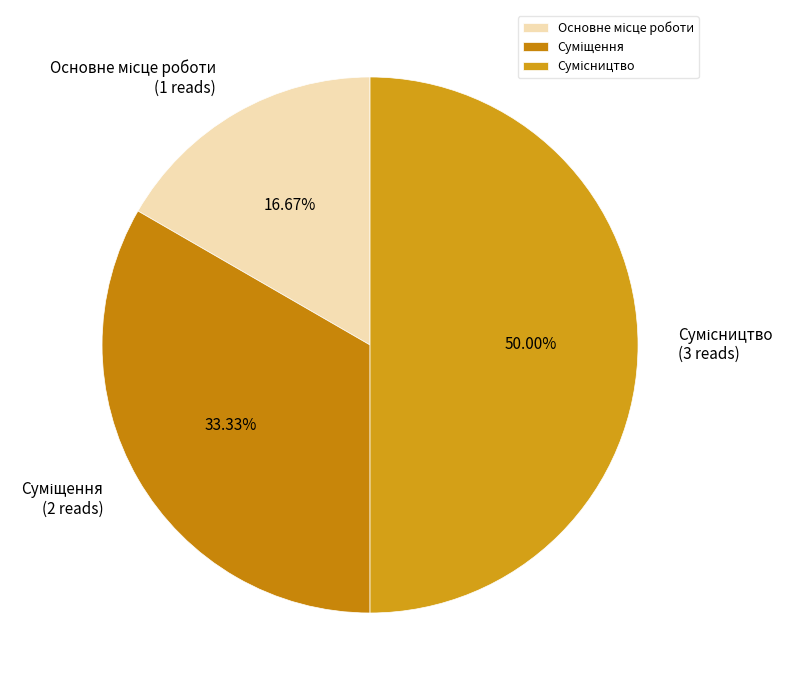

Between Основне місце роботи and Сумісництво, which is larger?

Сумісництво